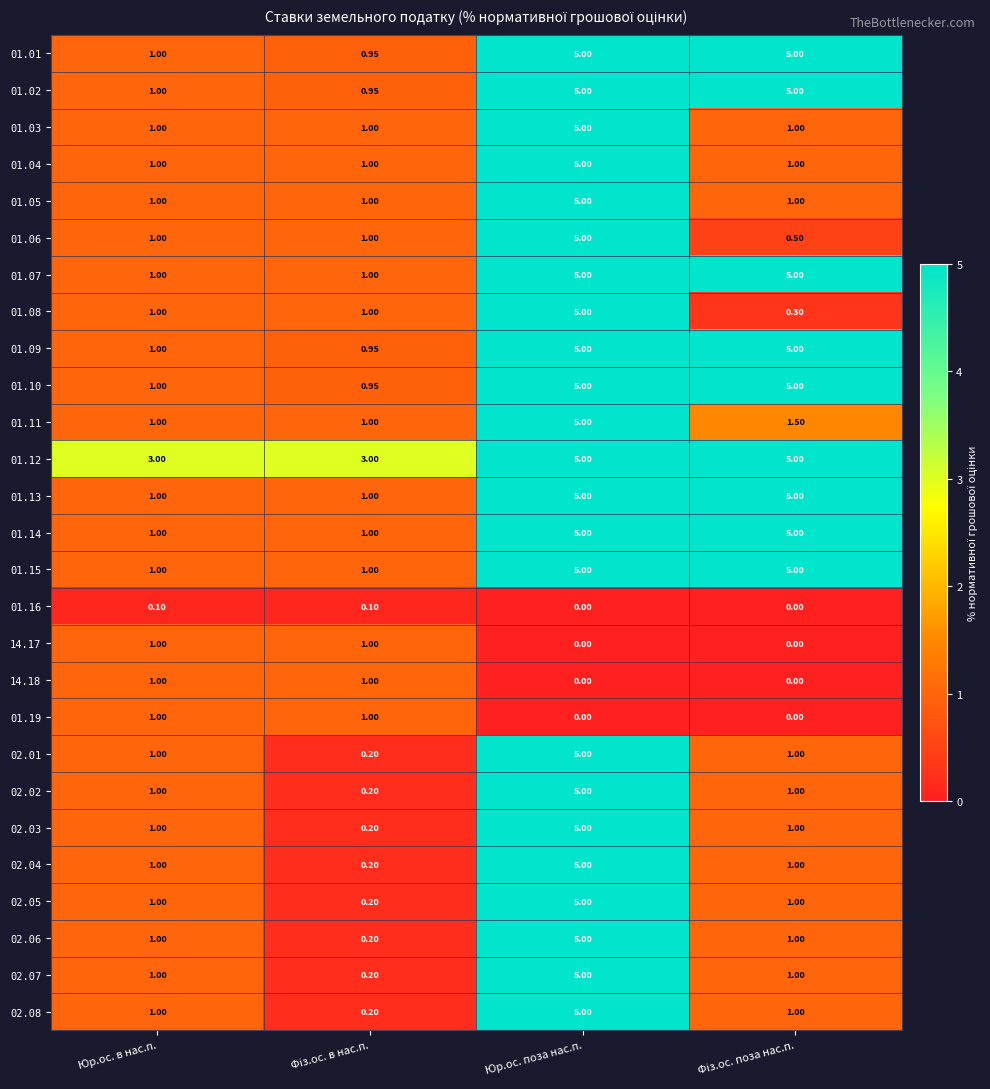

At which label does 01.05 reach its peak?

Юр.ос. поза нас.п.